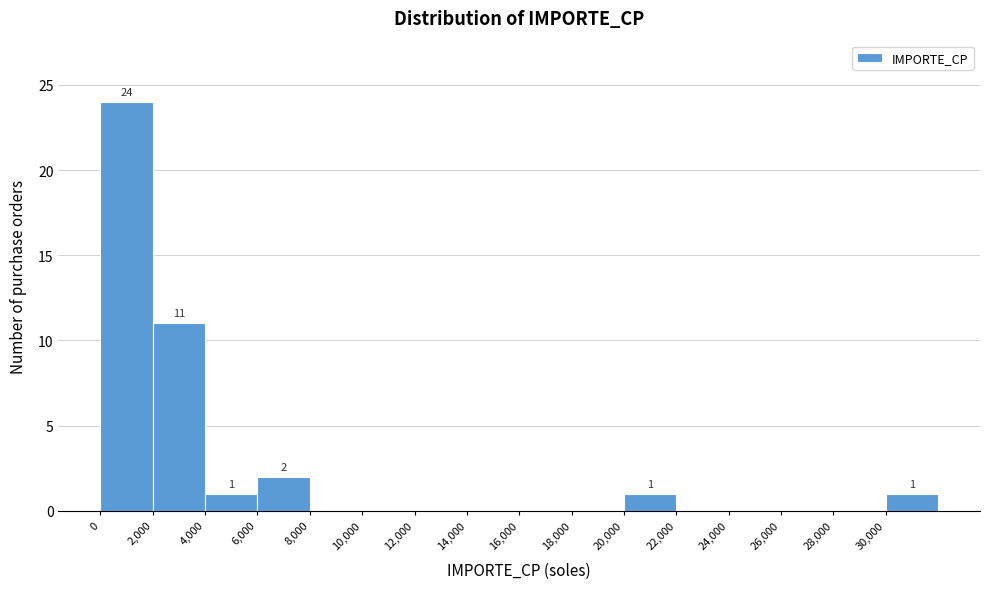

Over which range of the x-axis is the bar tallest?

0 to 2000